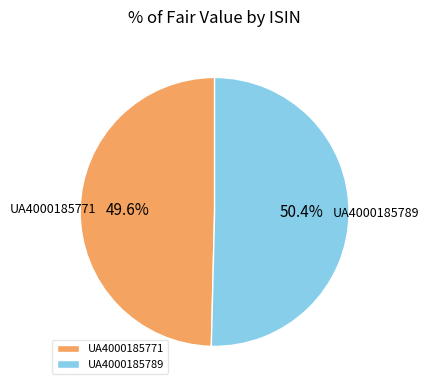

To the nearest percent, what is the combined percentage of UA4000185789 and UA4000185771?

100%